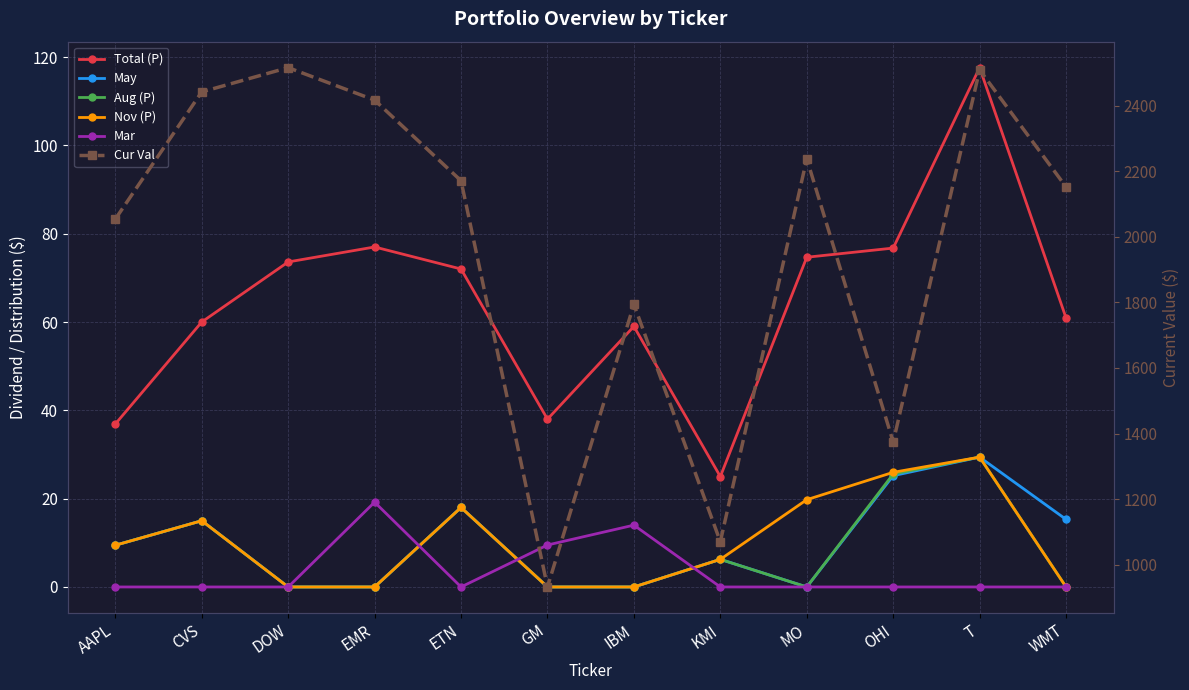

Reading left to right, what are all the values shown in this chart?

Total (P): AAPL=36.9	CVS=60.0	DOW=73.6	EMR=77.0	ETN=72.0	GM=38.0	IBM=59.0	KMI=25.0	MO=74.7	OHI=76.7	T=117.6	WMT=60.9
May: AAPL=9.4	CVS=15.0	DOW=0.0	EMR=0.0	ETN=18.0	GM=0.0	IBM=0.0	KMI=6.2	MO=0.0	OHI=25.2	T=29.4	WMT=15.3
Aug (P): AAPL=9.4	CVS=15.0	DOW=0.0	EMR=0.0	ETN=18.0	GM=0.0	IBM=0.0	KMI=6.2	MO=0.0	OHI=25.6	T=29.4	WMT=0.0
Nov (P): AAPL=9.4	CVS=15.0	DOW=0.0	EMR=0.0	ETN=18.0	GM=0.0	IBM=0.0	KMI=6.2	MO=19.8	OHI=26.0	T=29.4	WMT=0.0
Mar: AAPL=0.0	CVS=0.0	DOW=0.0	EMR=19.2	ETN=0.0	GM=9.5	IBM=14.0	KMI=0.0	MO=0.0	OHI=0.0	T=0.0	WMT=0.0
Cur Val: AAPL=2054.0	CVS=2442.0	DOW=2516.0	EMR=2417.0	ETN=2171.0	GM=932.0	IBM=1794.0	KMI=1070.0	MO=2238.0	OHI=1374.0	T=2509.0	WMT=2152.0